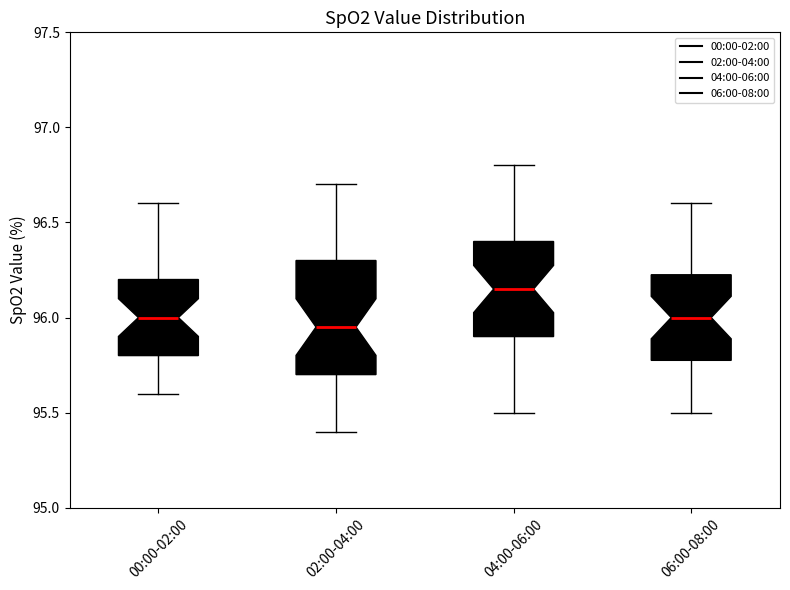

Reading left to right, transcribe this box plot: for each box, give where its median line is, the range the box spans, and where its two whiskers end, as read against the y-axis. The values are not printed on the chart, so give them approximately, as read against the axis.

00:00-02:00: median 96.00, box 95.80 to 96.20, whiskers 95.60 to 96.60
02:00-04:00: median 95.95, box 95.70 to 96.30, whiskers 95.40 to 96.70
04:00-06:00: median 96.15, box 95.90 to 96.40, whiskers 95.50 to 96.80
06:00-08:00: median 96.00, box 95.80 to 96.25, whiskers 95.50 to 96.60